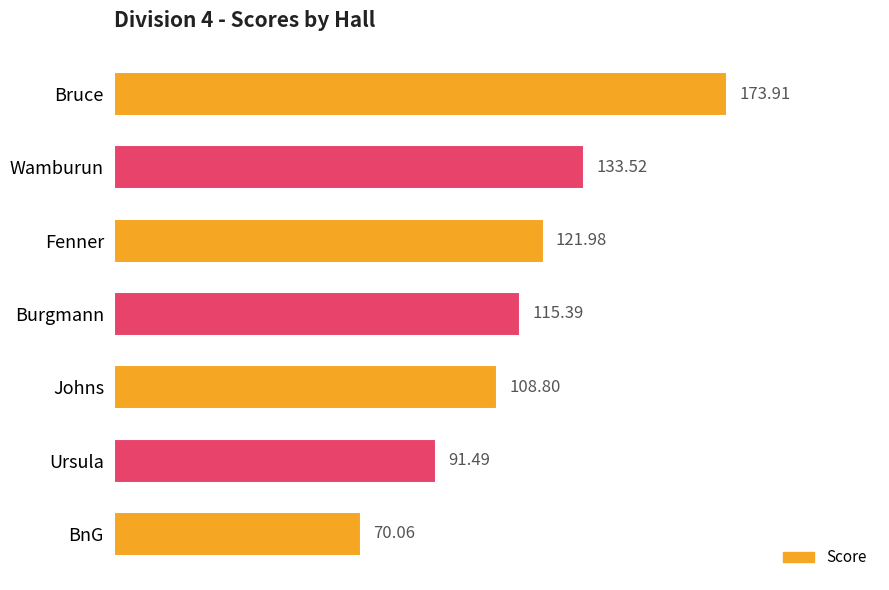

What is the difference between the maximum and minimum values?

103.9